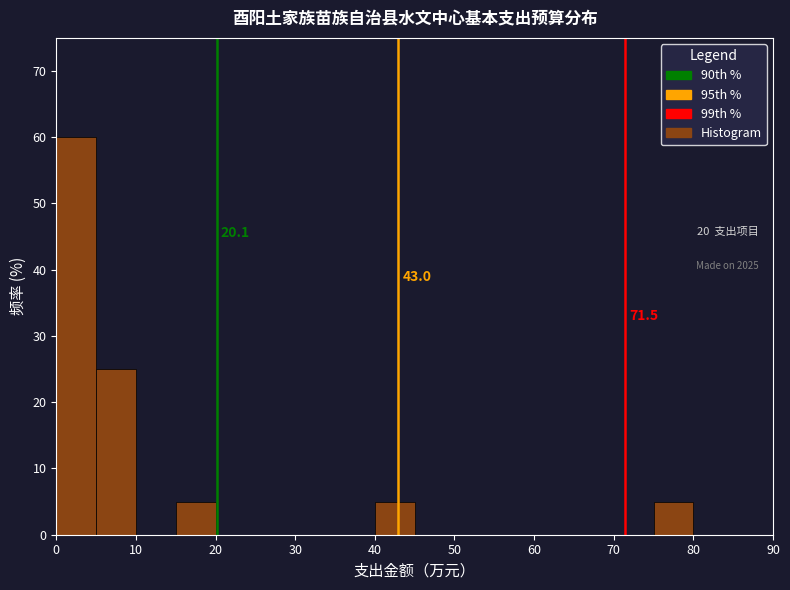

Which range on the x-axis has the tallest bar?

0 to 5